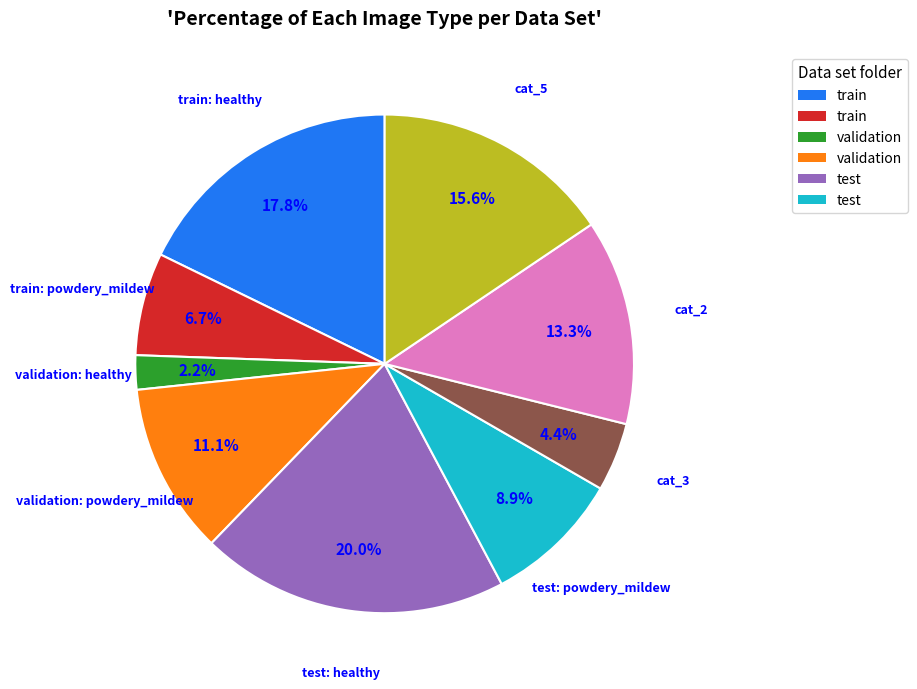

Does any single category account for the majority?

No